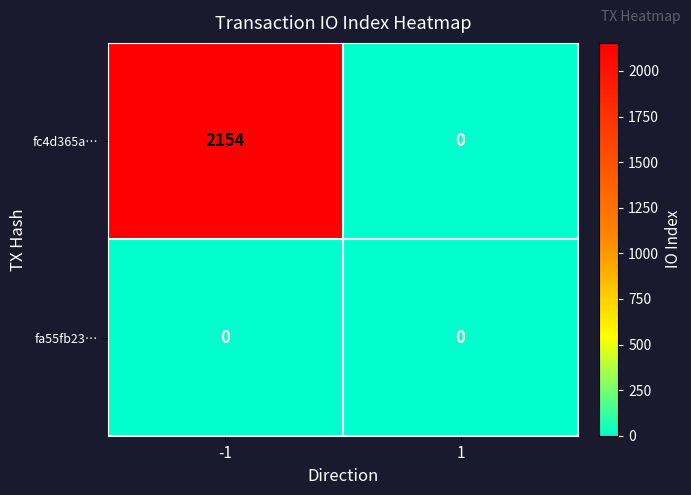

Which series has the widest spread of values?

fc4d365a…